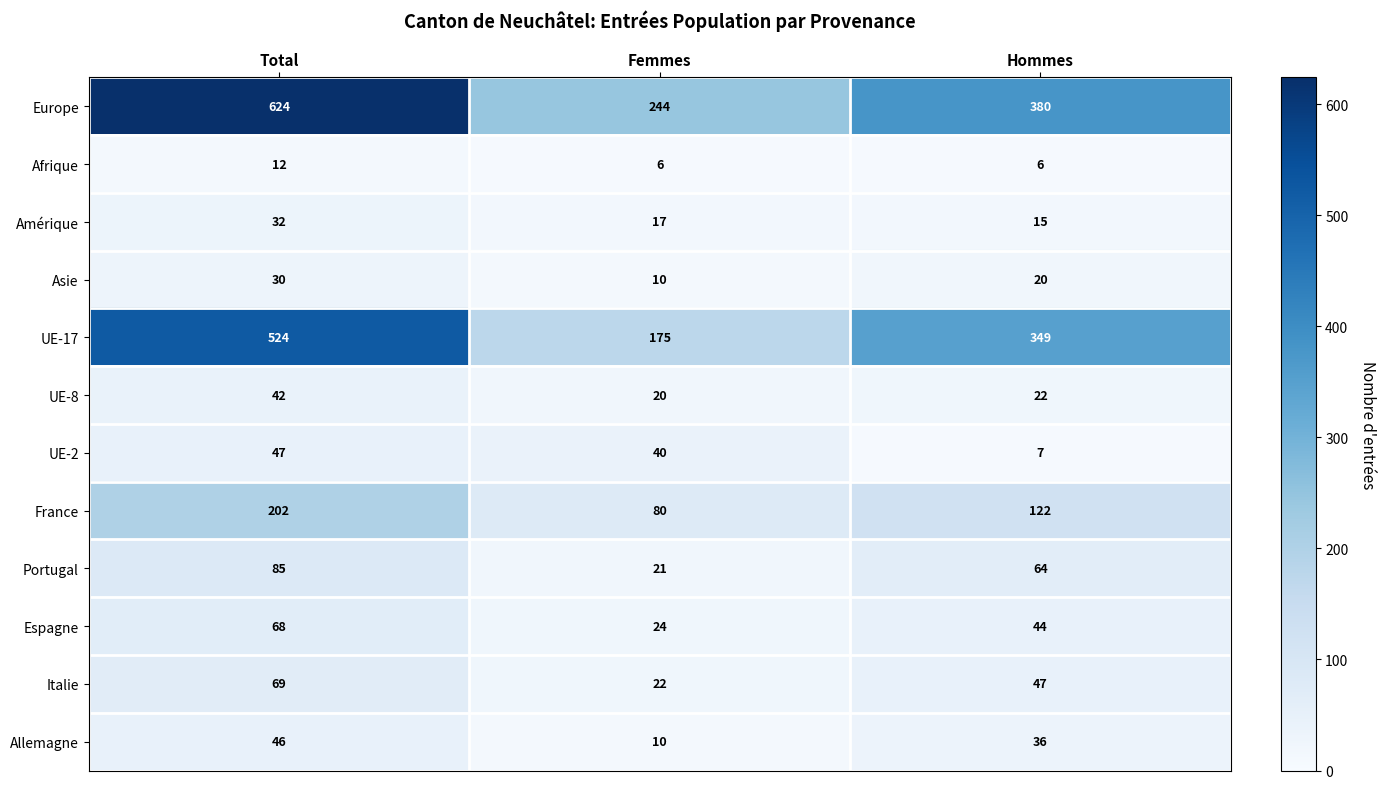

At which label is UE-2 closest to 27?

Femmes